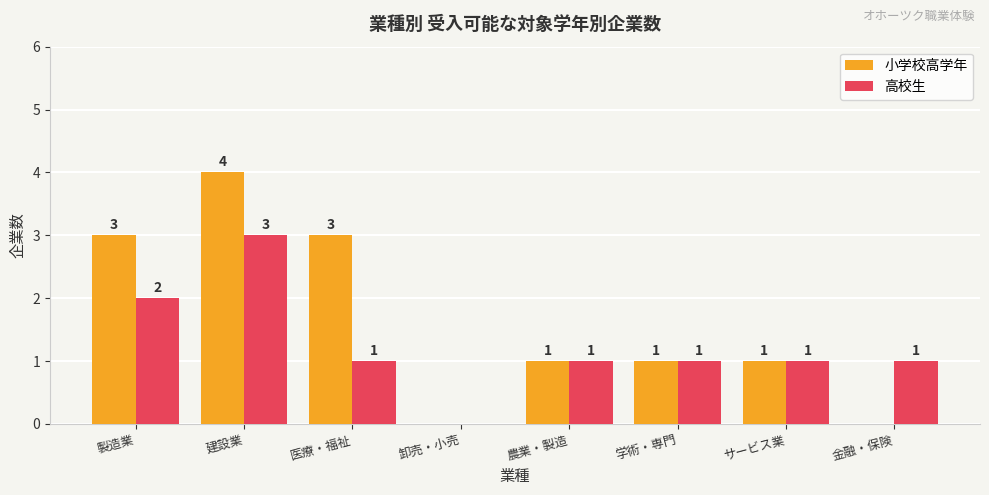

Which series changed the most between 建設業 and 農業・製造?

小学校高学年